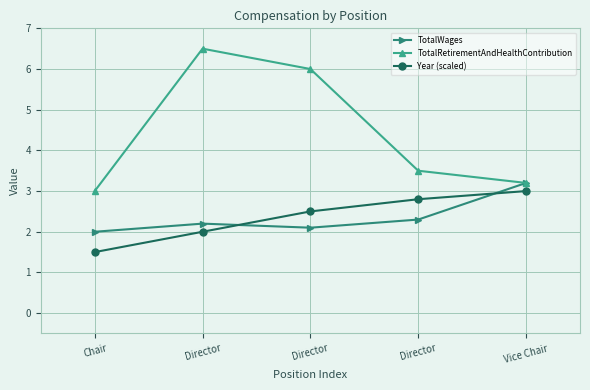

What is the value of the Year (scaled) point at the 1st from the left?

1.5